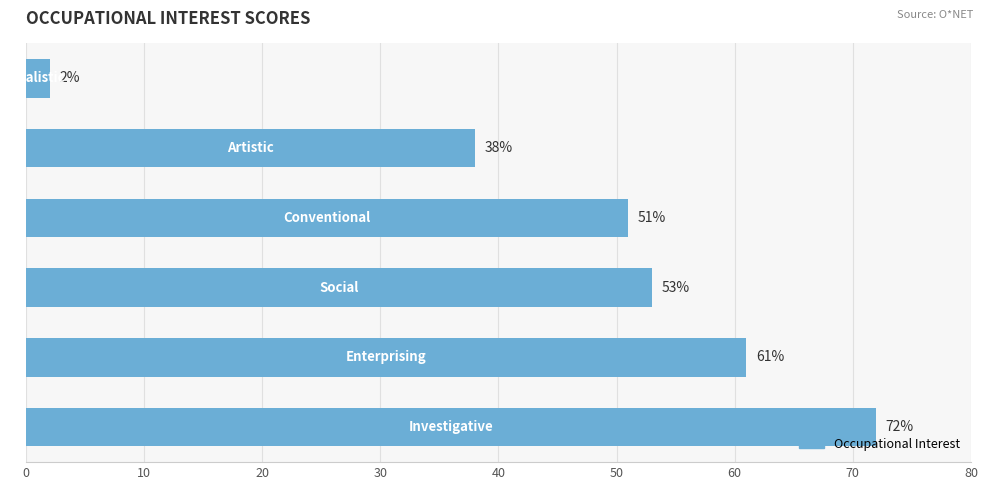

What is the maximum value shown in the chart?

72